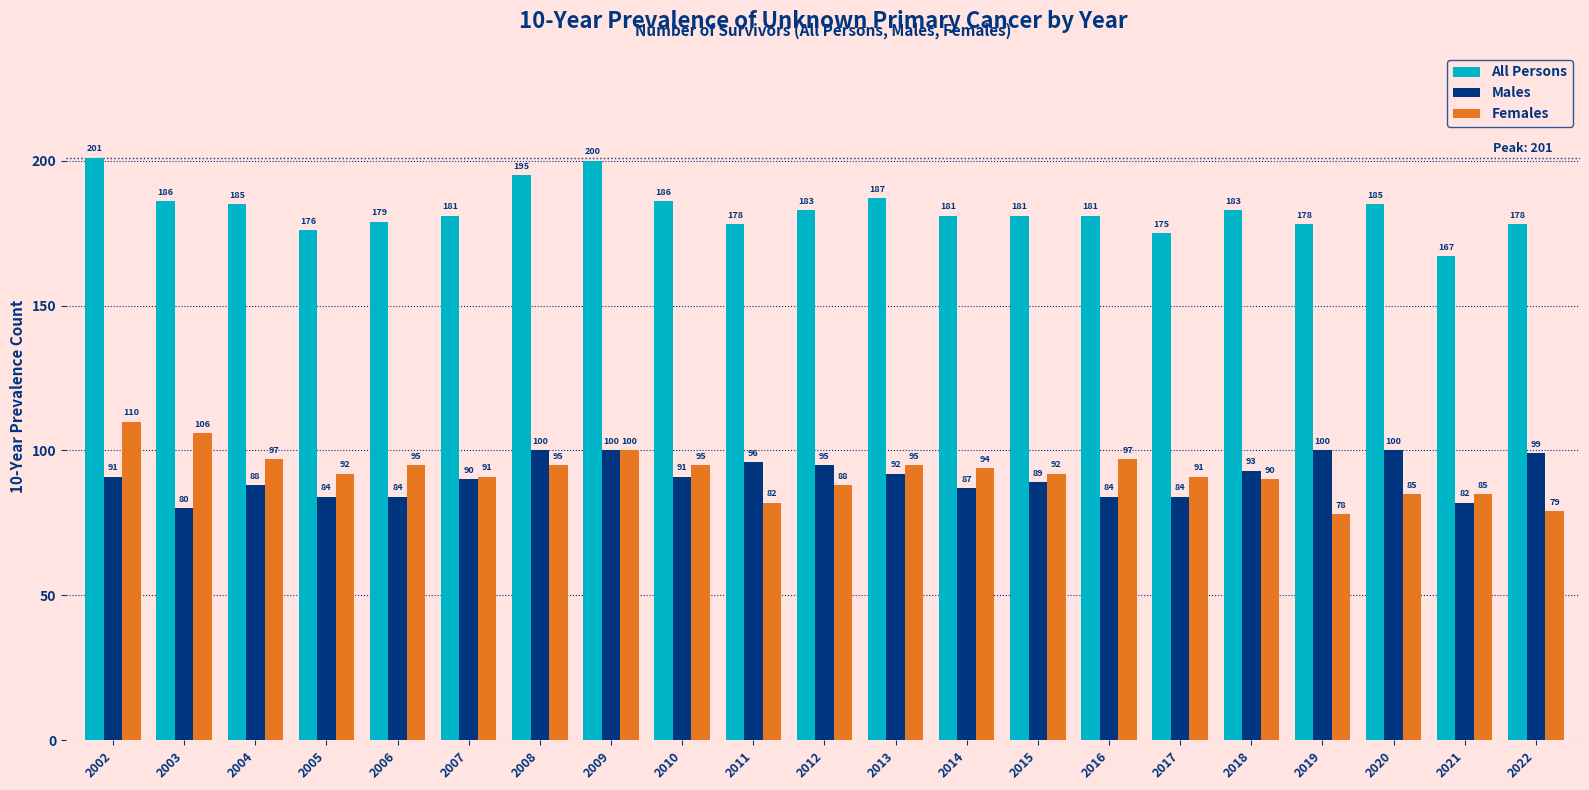

What is the average value of the Females series?

92